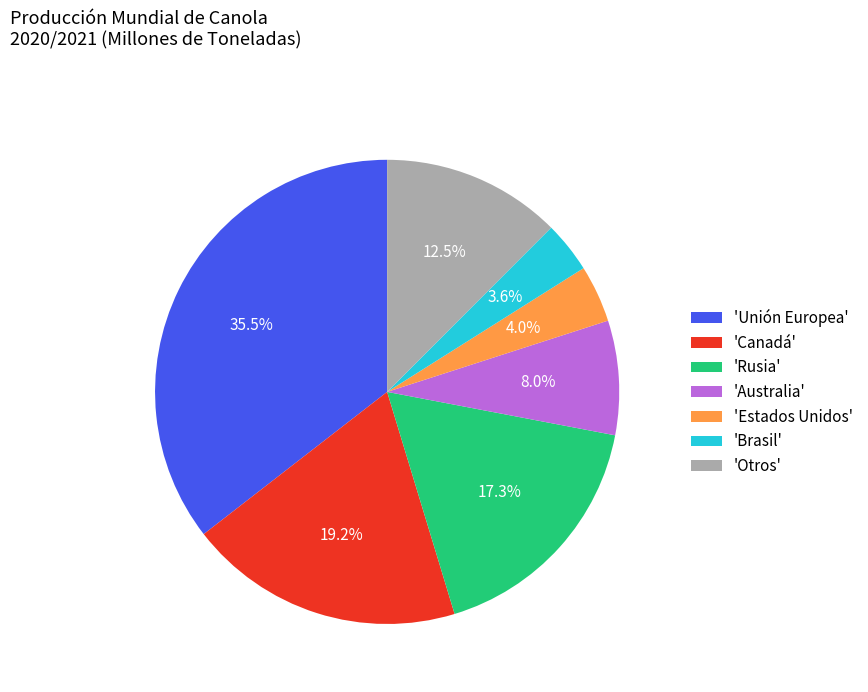

Combined, do 'Unión Europea' and 'Otros' account for over 50%?

No